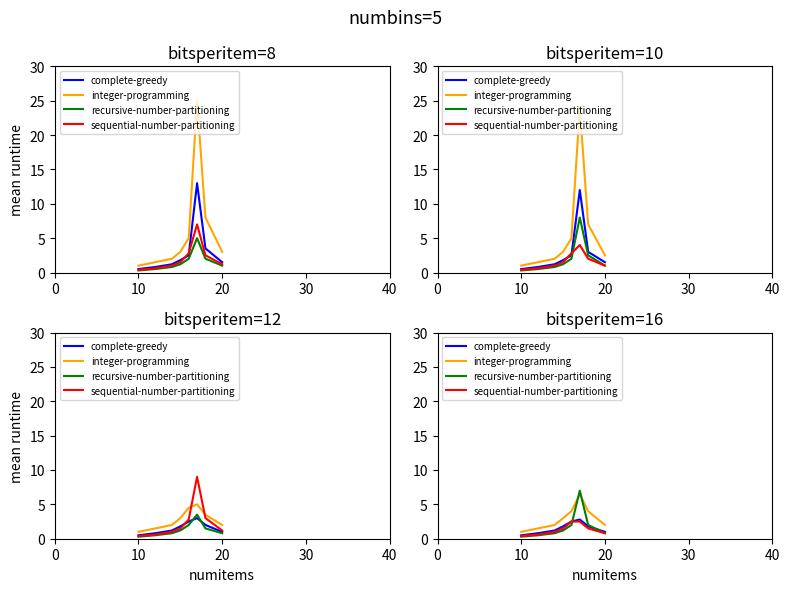

What is the average value of the integer-programming series?

3.0